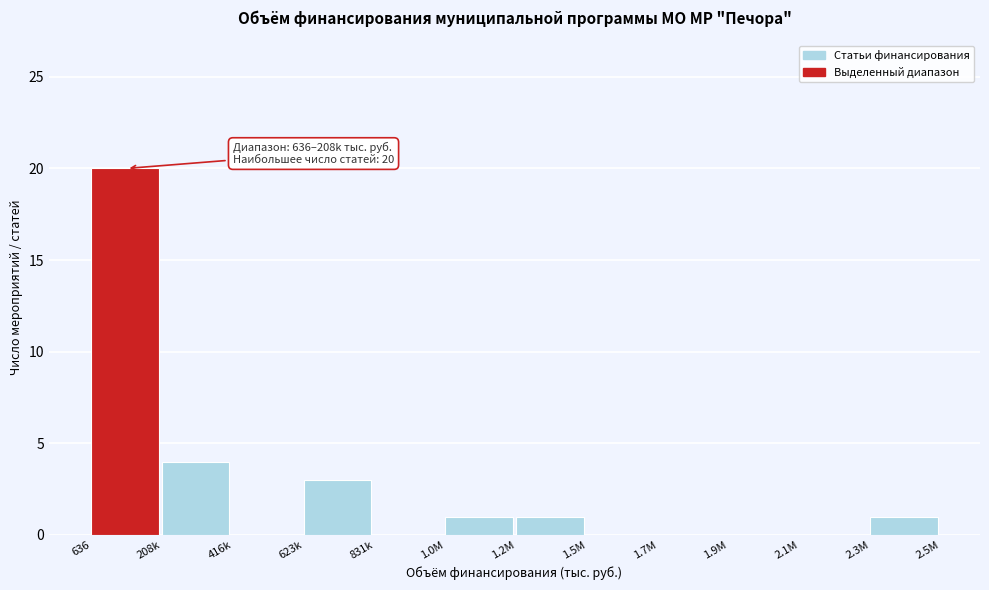

Reading left to right, transcribe all the data shown in this chart.

636=20	208k=4	416k=0	623k=3	831k=0	1.0M=1	1.2M=1	1.5M=0	1.7M=0	1.9M=0	2.1M=0	2.3M=1